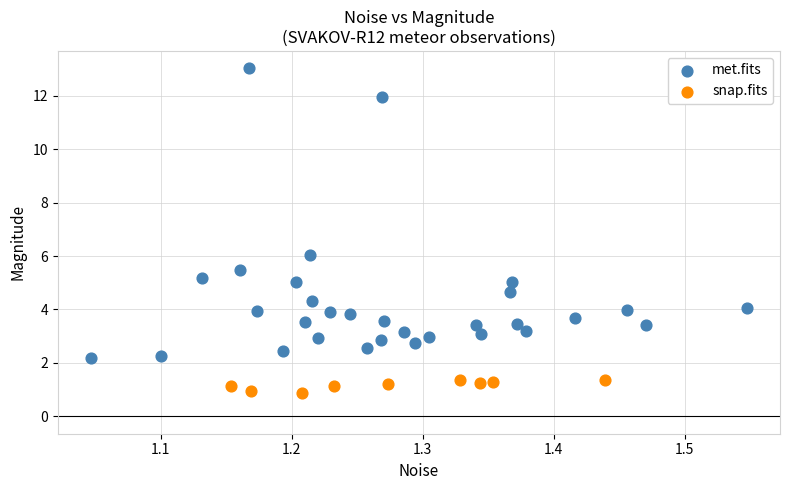

Which series contains the highest Y value?

met.fits